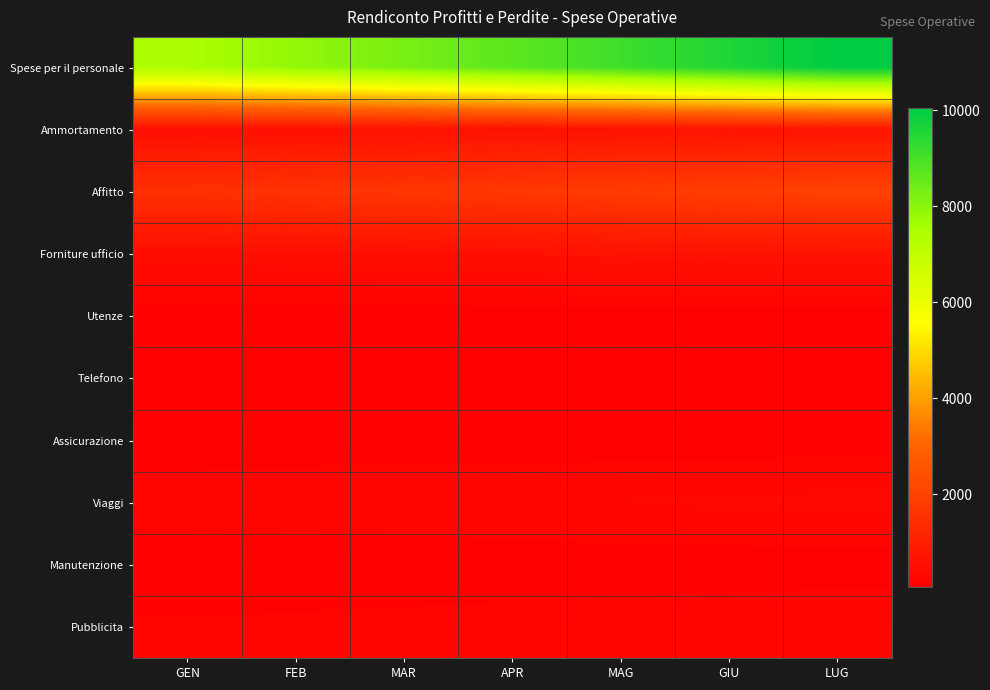

Which series changed the most between GEN and LUG?

Spese per il personale